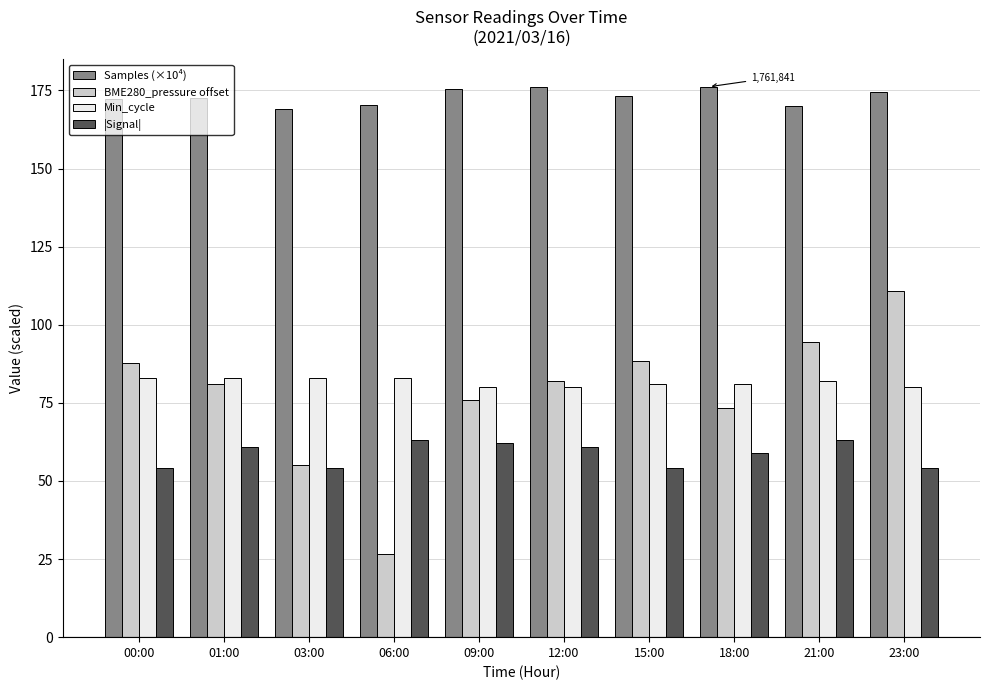

What is the difference between the highest and lowest values at 12:00?

115.1